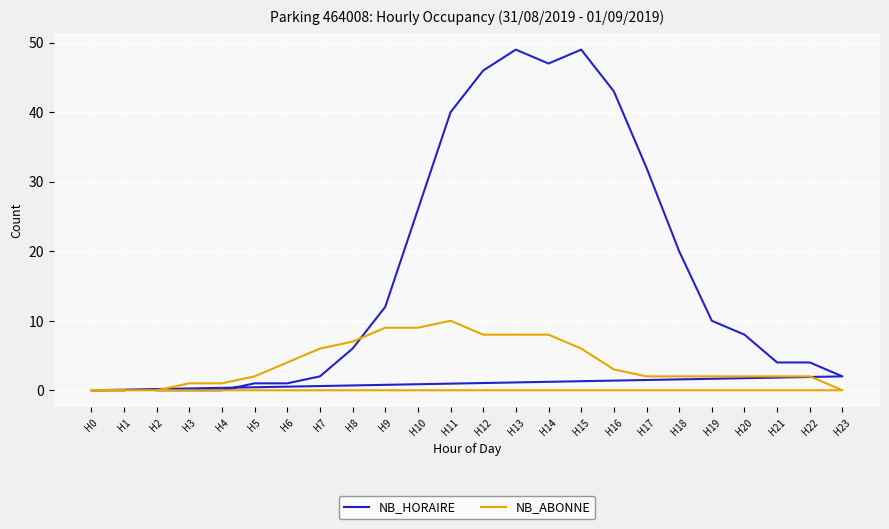

Which series has the largest range (max minus min)?

NB_HORAIRE